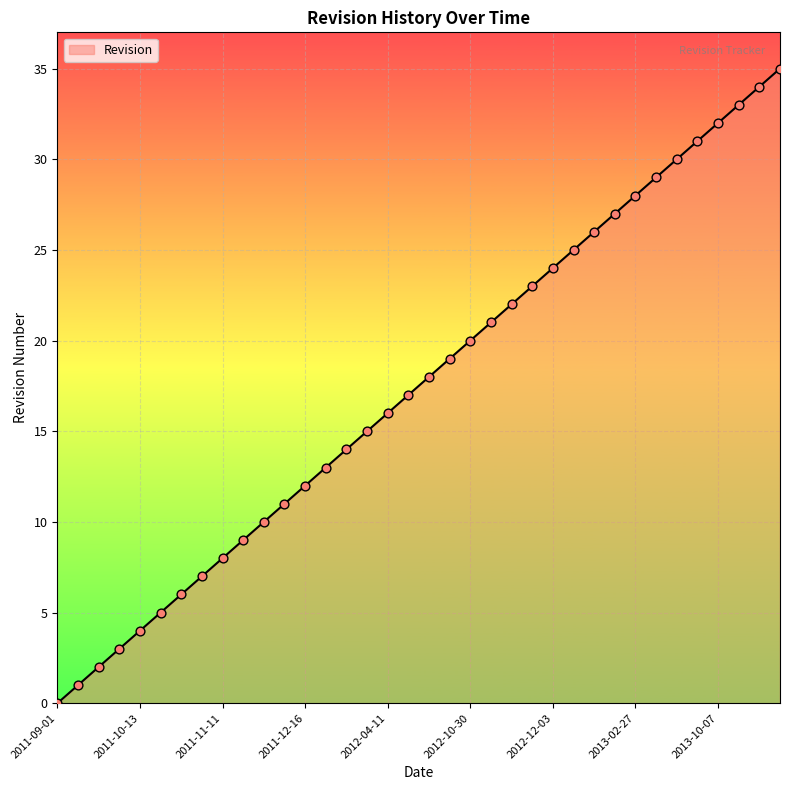

What is the greatest value displayed?

35